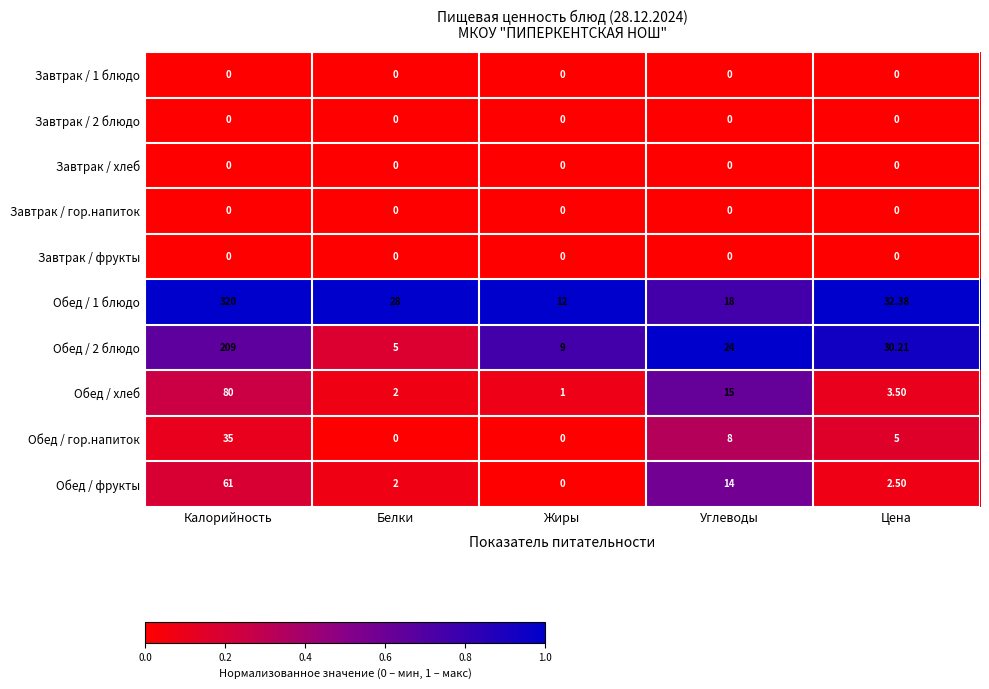

Between Жиры and Углеводы, which series saw the biggest shift?

Обед / 2 блюдо